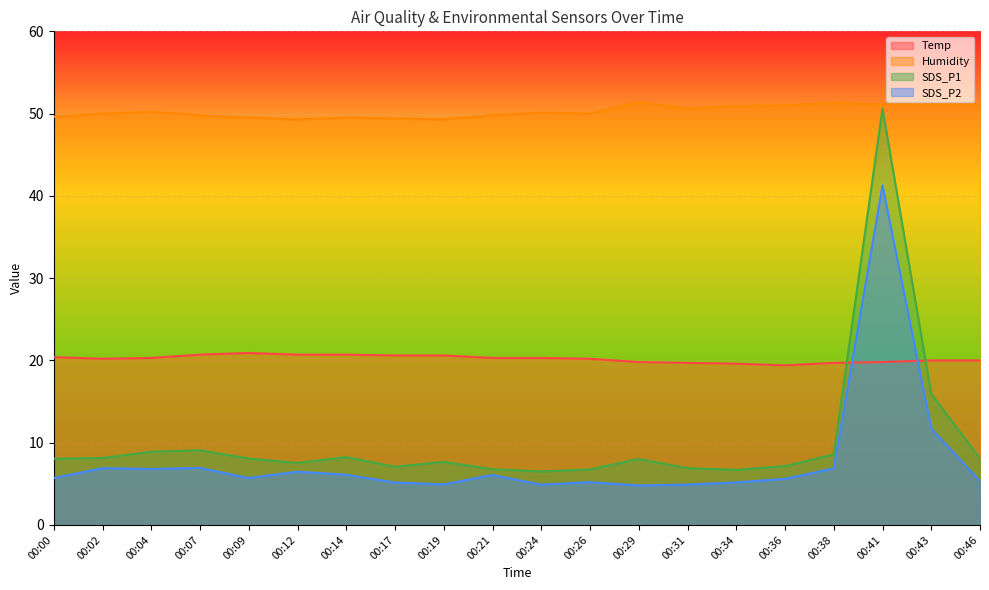

Does the chart display data point markers on the line(s)?

No